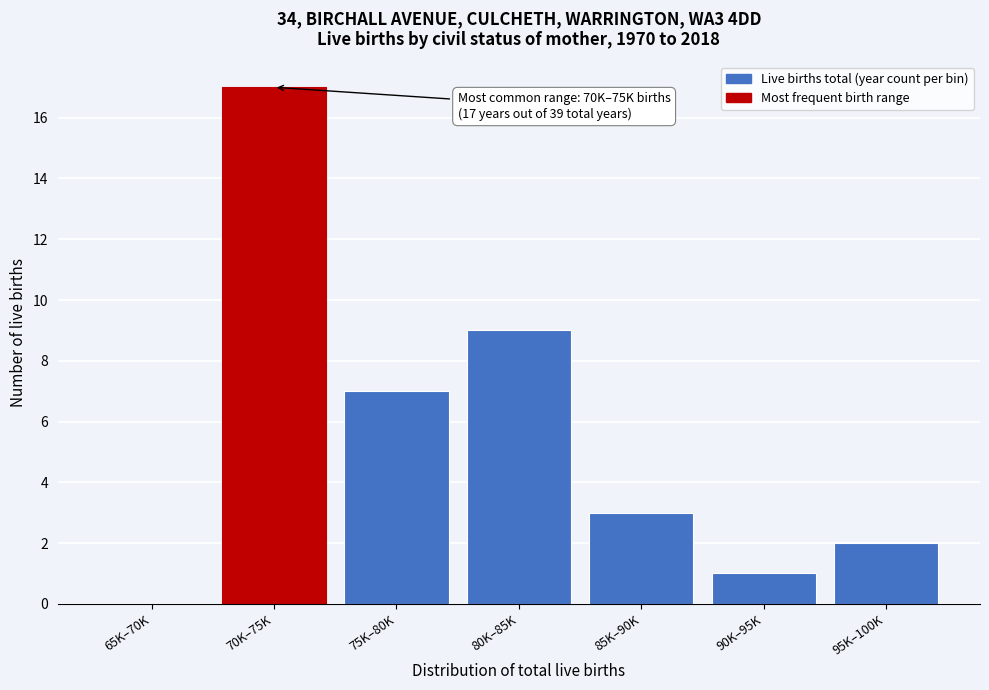

Reading left to right, extract all data points from this chart.

65K–70K=0	70K–75K=17	75K–80K=7	80K–85K=9	85K–90K=3	90K–95K=1	95K–100K=2